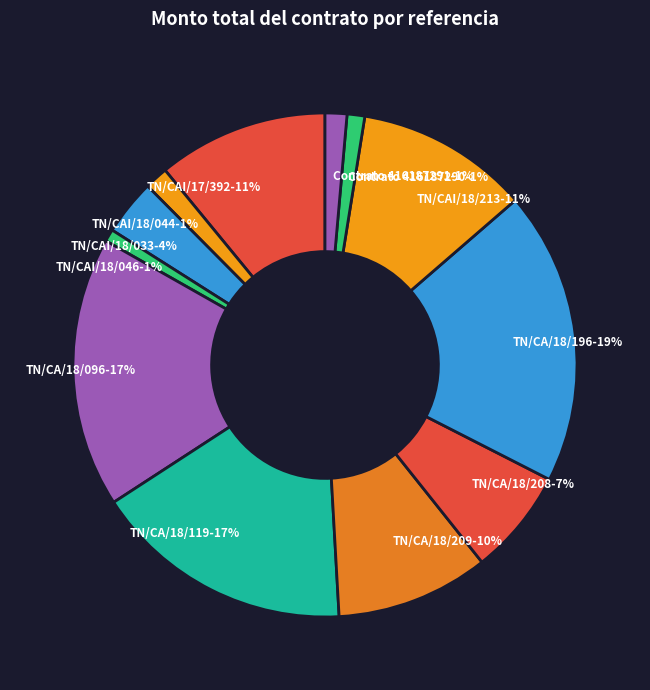

To the nearest percent, what is the combined percentage of TN/CA/18/096 and TN/CA/18/209?

27%